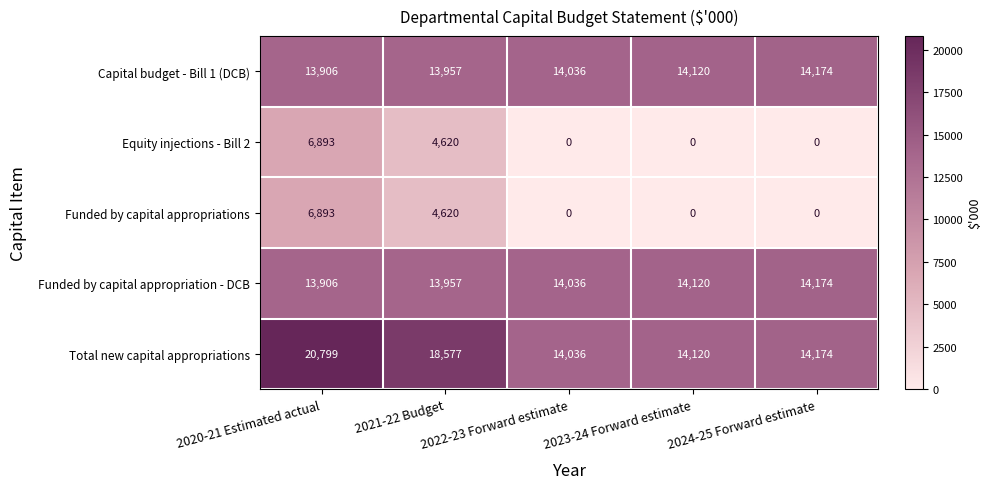

How many categories are shown in the chart?

5